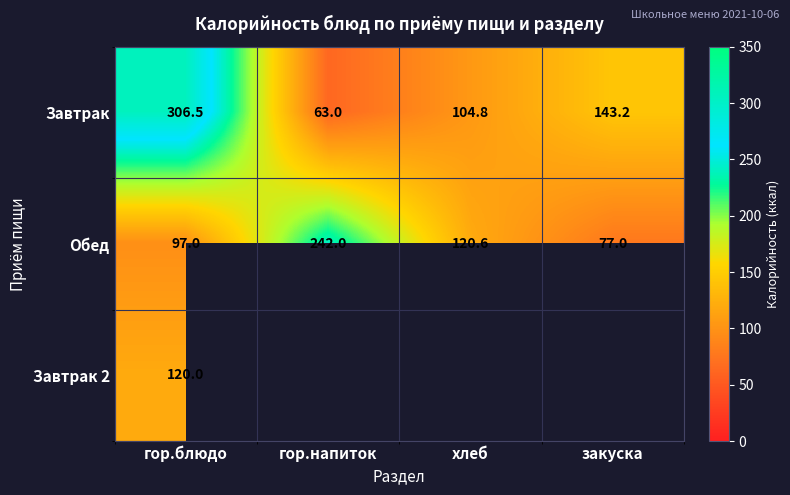

What is the approximate value of Завтрак at закуска?

143.2